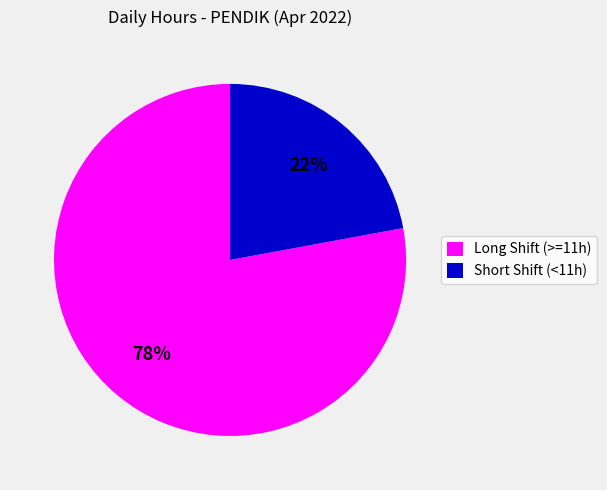

To the nearest percent, what is the average slice percentage?

50%